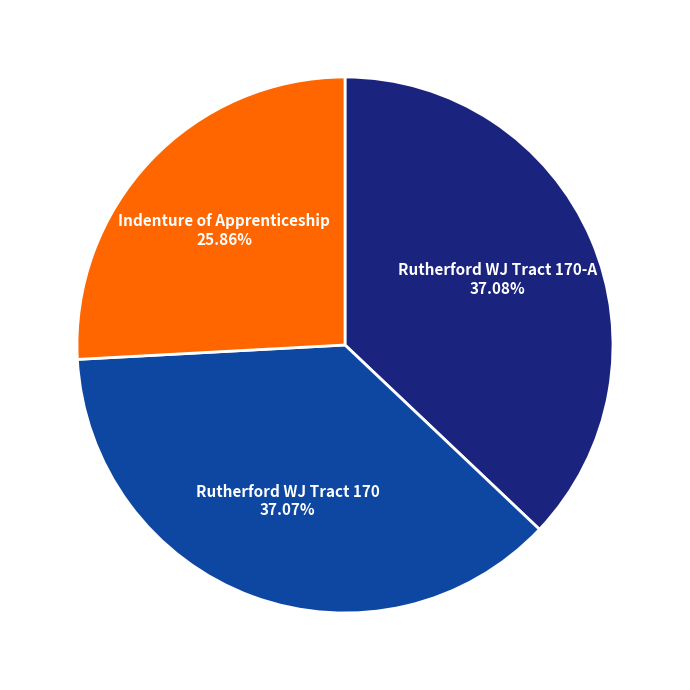

Which slice is the smallest?

Indenture of Apprenticeship